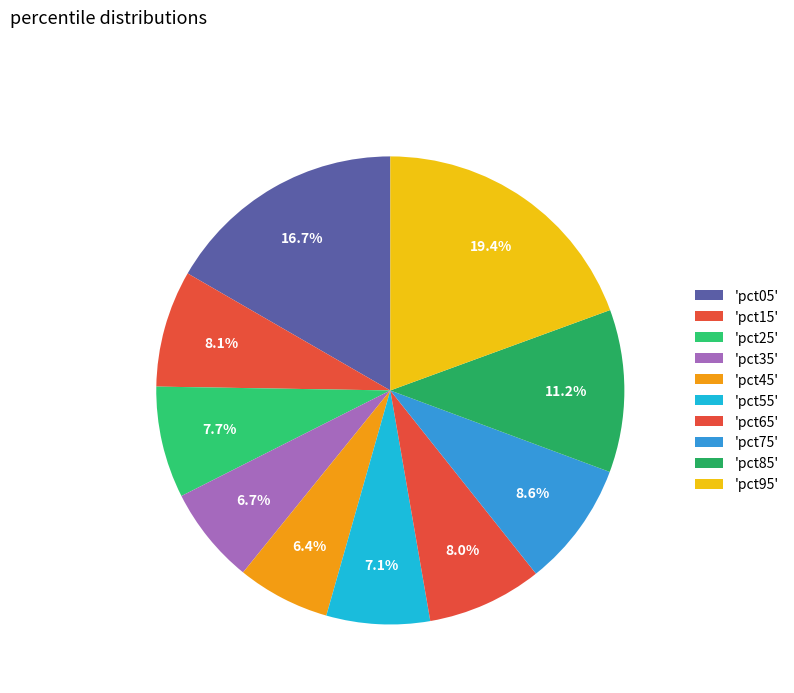

Is there a majority slice in this chart?

No